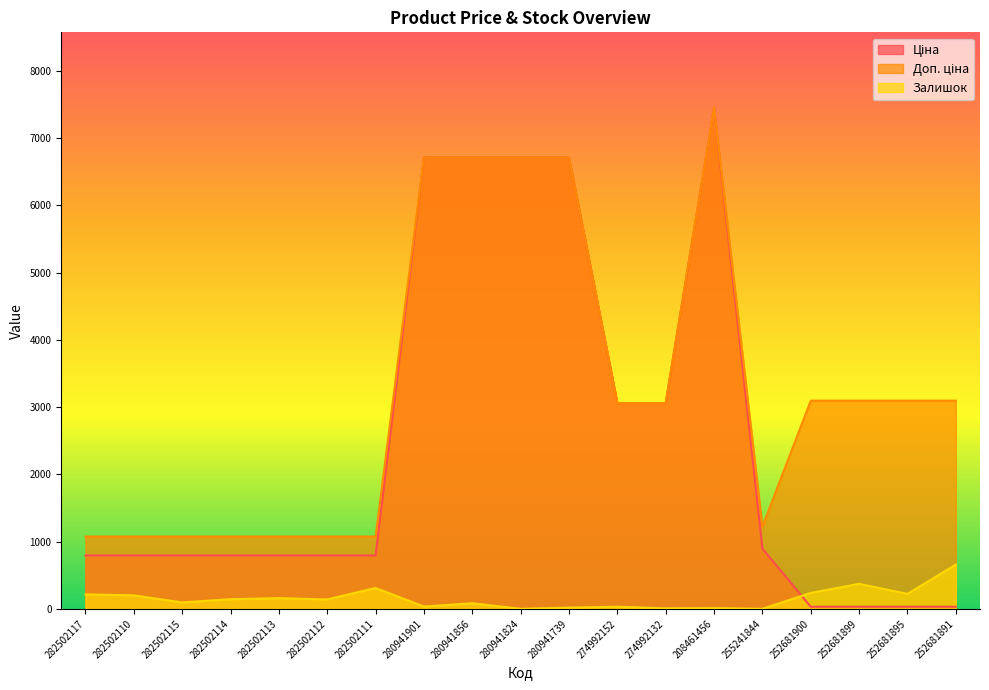

Reading left to right, what are all the values shown in this chart?

Ціна: 793.0	793.0	793.0	793.0	793.0	793.0	793.0	6710.2	6710.2	6710.2	6710.2	3059.7	3059.7	7453.8	894.7	30.9	30.9	30.9	30.9
Доп. ціна: 1074.6	1074.6	1074.6	1074.6	1074.6	1074.6	1074.6	6710.2	6710.2	6710.2	6710.2	3060.0	3060.0	7453.8	1223.9	3095.0	3095.0	3095.0	3095.0
Залишок: 215.0	200.0	95.0	143.0	159.0	140.0	310.0	34.0	83.0	0.0	18.0	31.0	7.0	11.0	0.0	237.0	372.0	222.0	658.0